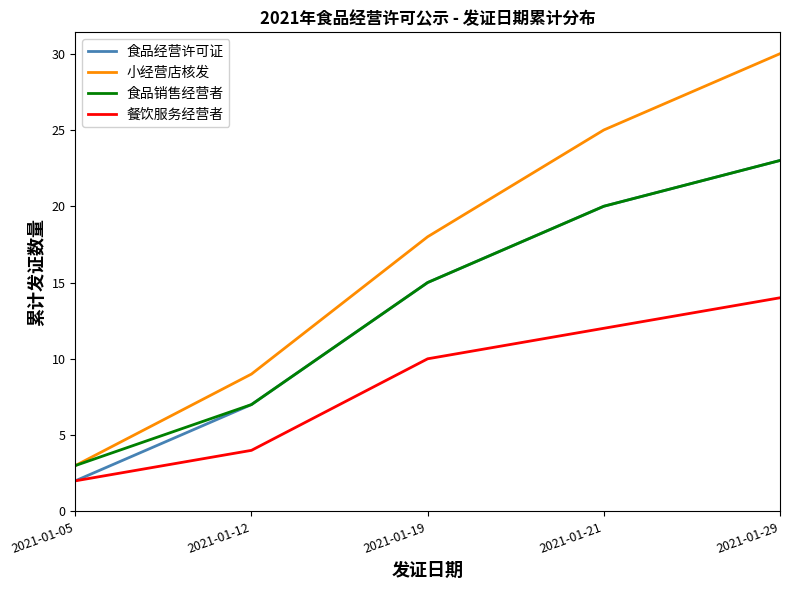

Rank the categories by 餐饮服务经营者 value from highest to lowest.

2021-01-29, 2021-01-21, 2021-01-19, 2021-01-12, 2021-01-05